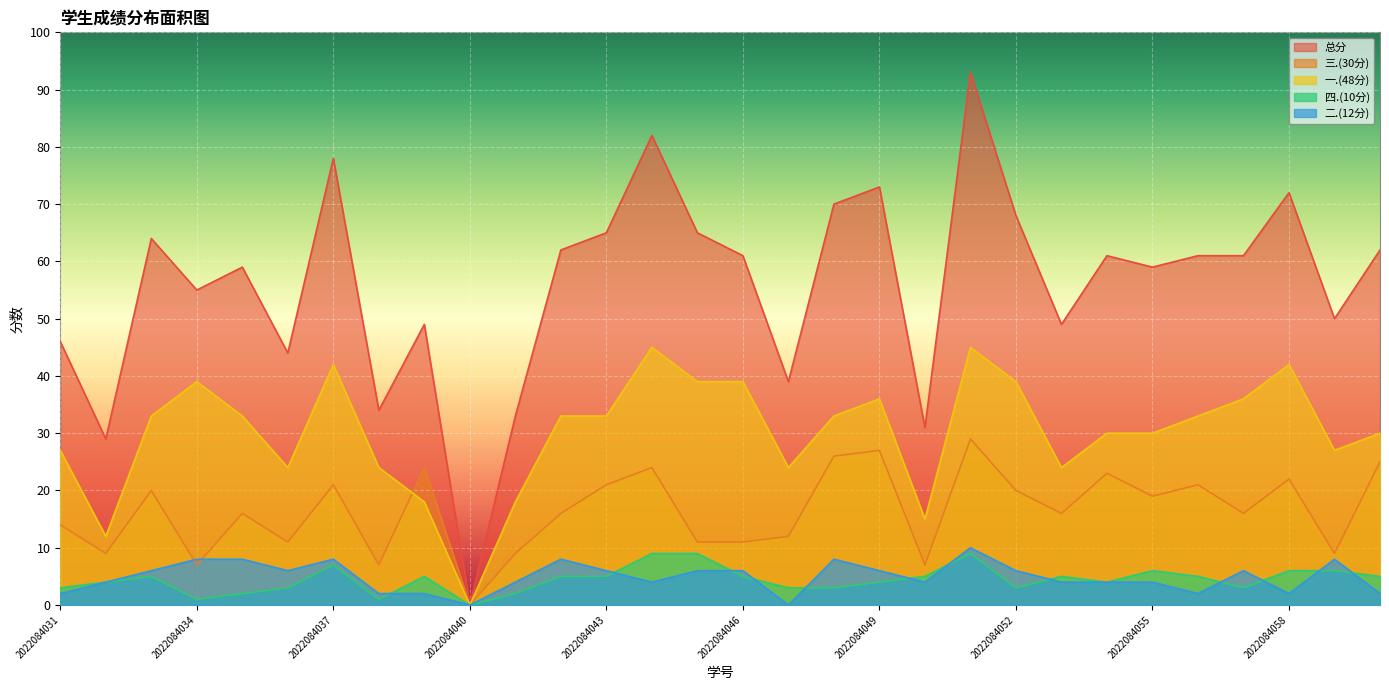

What is the difference between the second highest and second lowest values in the 总分 series?

53